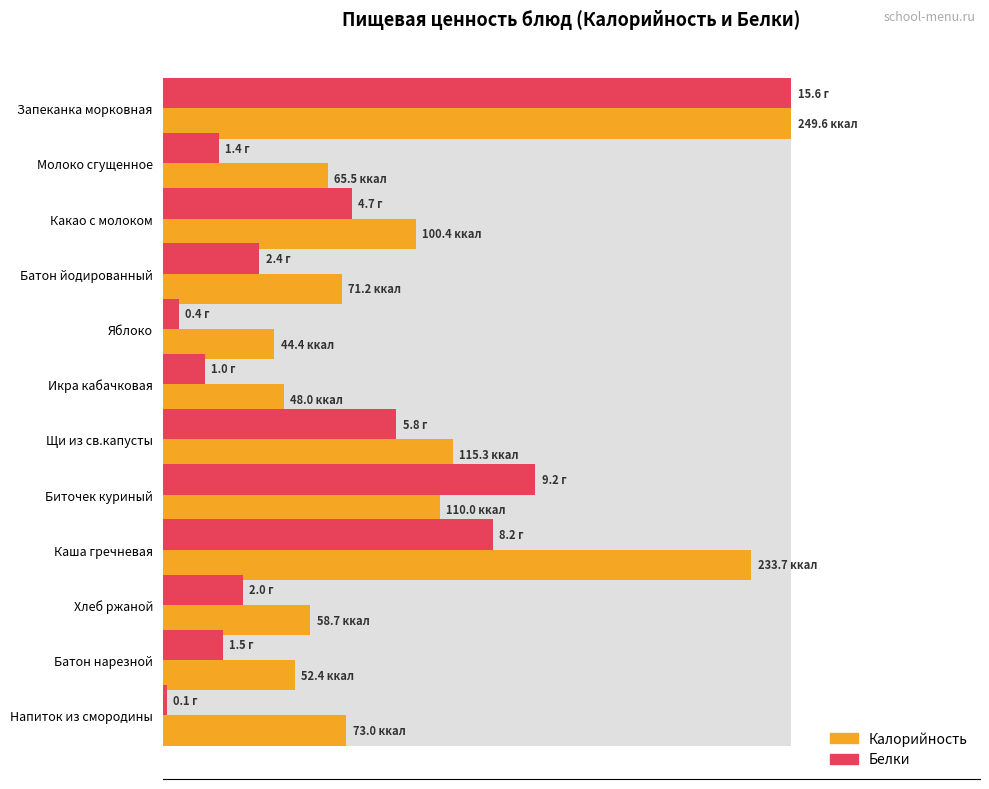

How many bars are there in each group?

2